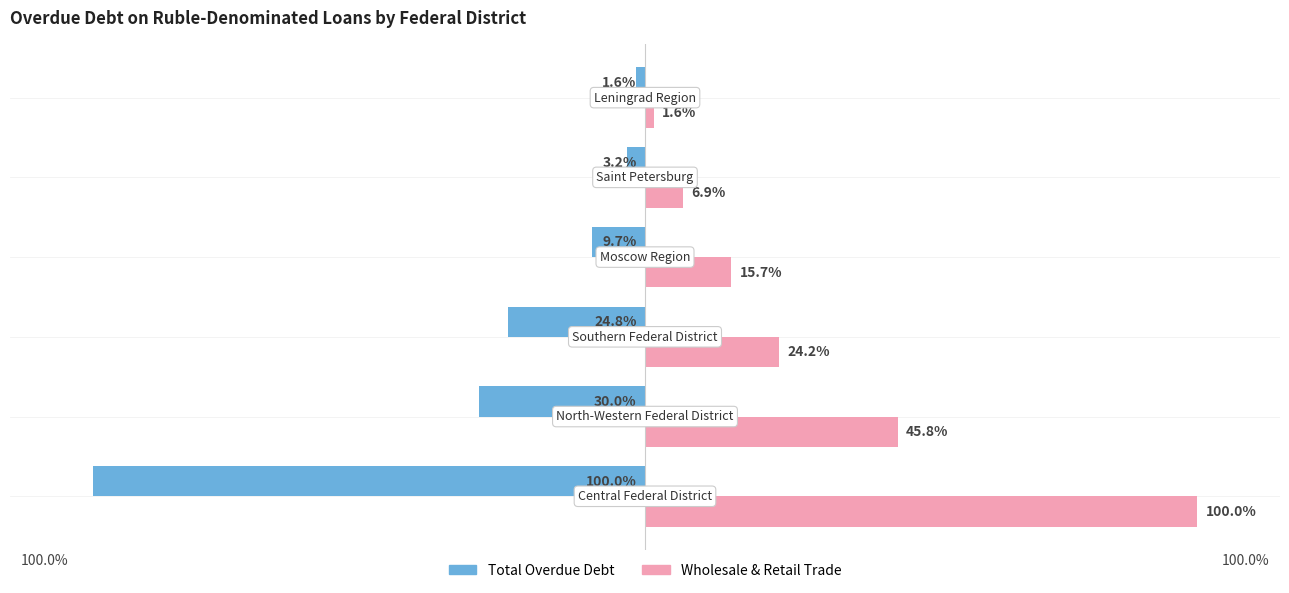

Rank the series by their average value, from highest to lowest.

Wholesale & Retail Trade, Total Overdue Debt